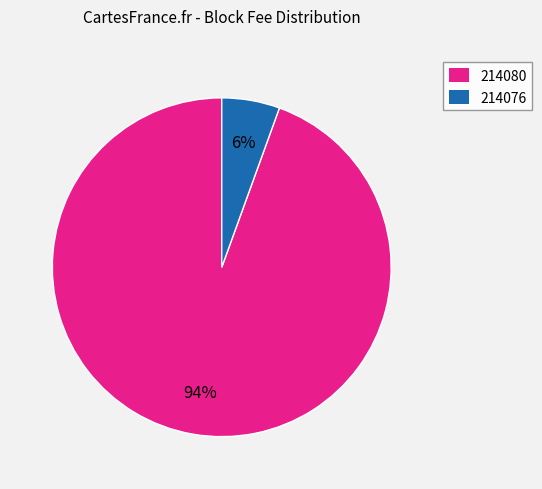

To the nearest percent, what percentage of the pie is 214080?

94%